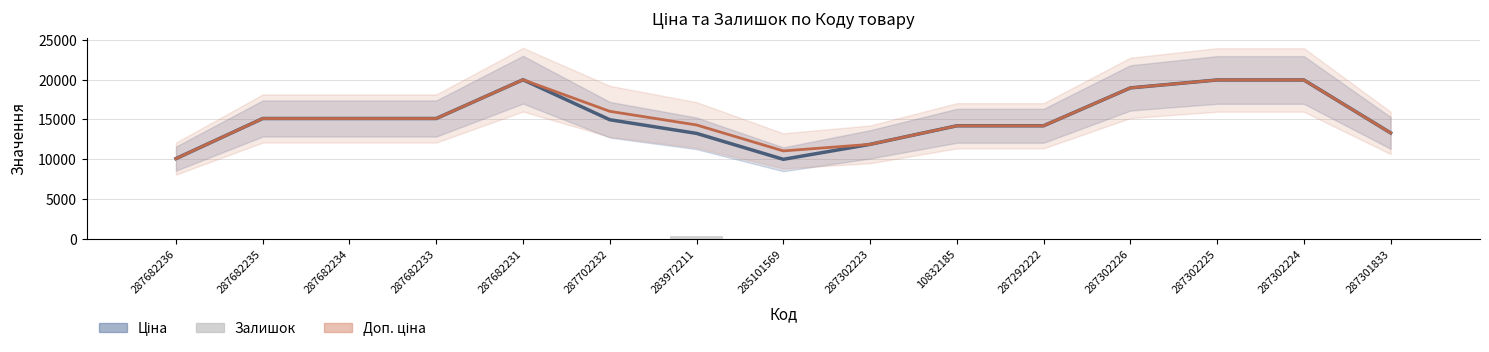

What is the label of the 1st bar from the left?

287682236